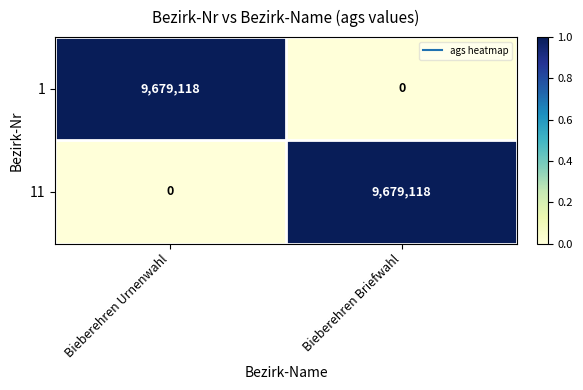

What is the total value across all series at Bieberehren Urnenwahl?

9679118